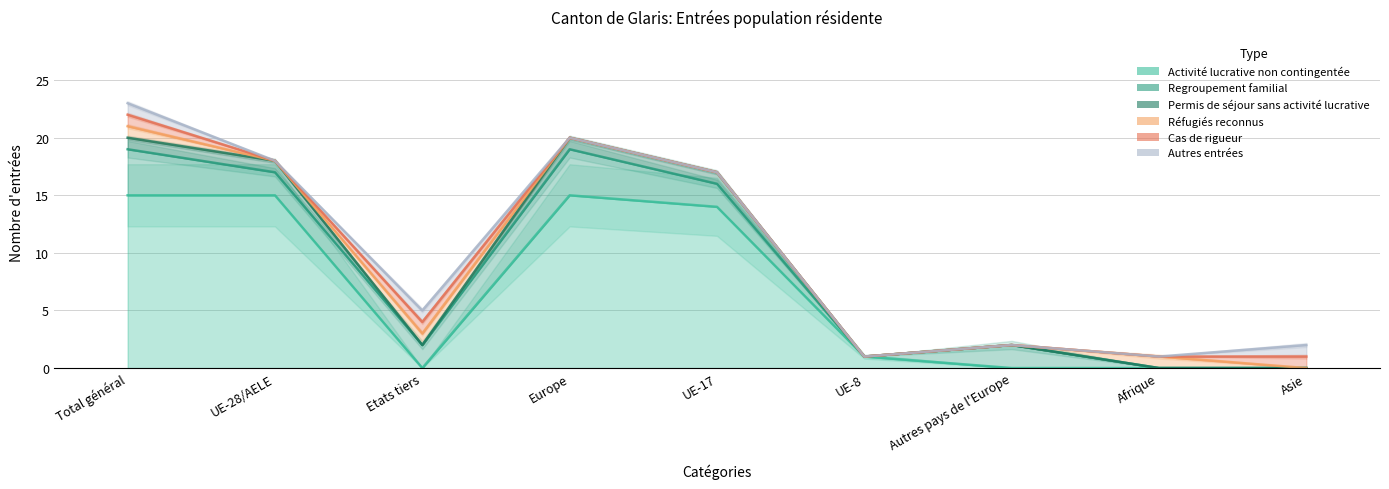

Which series has the largest range (max minus min)?

Activité lucrative non contingentée